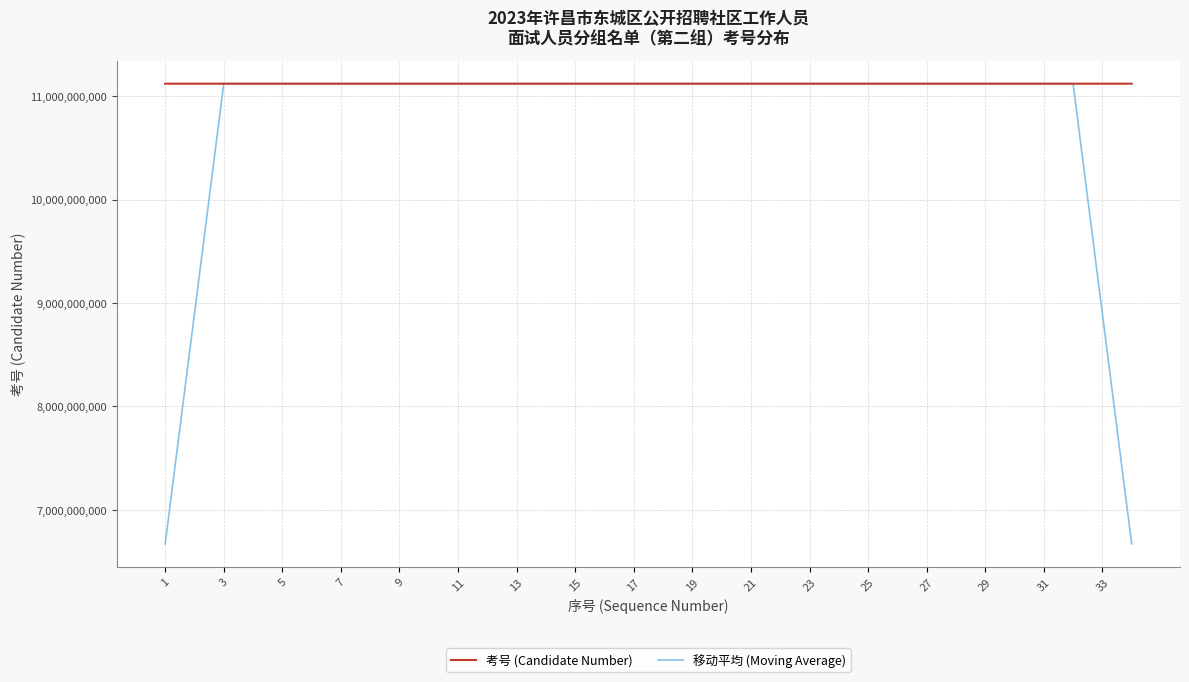

After their last crossing, which series has the higher values: 考号 (Candidate Number) or 移动平均 (Moving Average)?

考号 (Candidate Number)